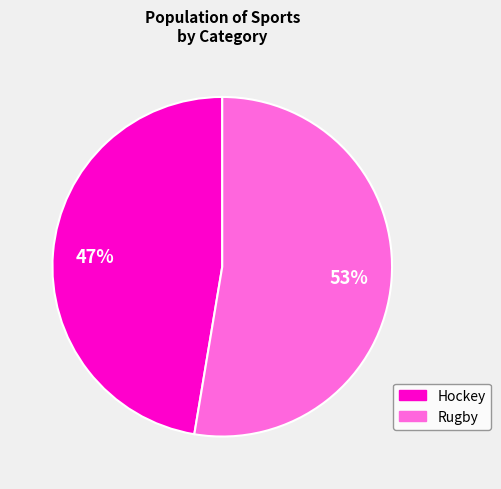

What is the ratio of the value at Rugby to the value at Hockey?

1.1